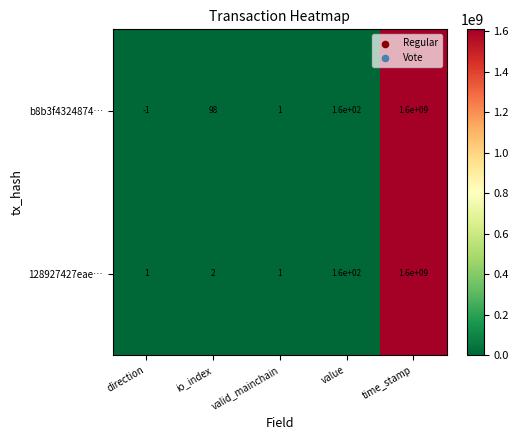

What is the difference between the maximum and minimum values in the b8b3f4324874… series?

1600000001